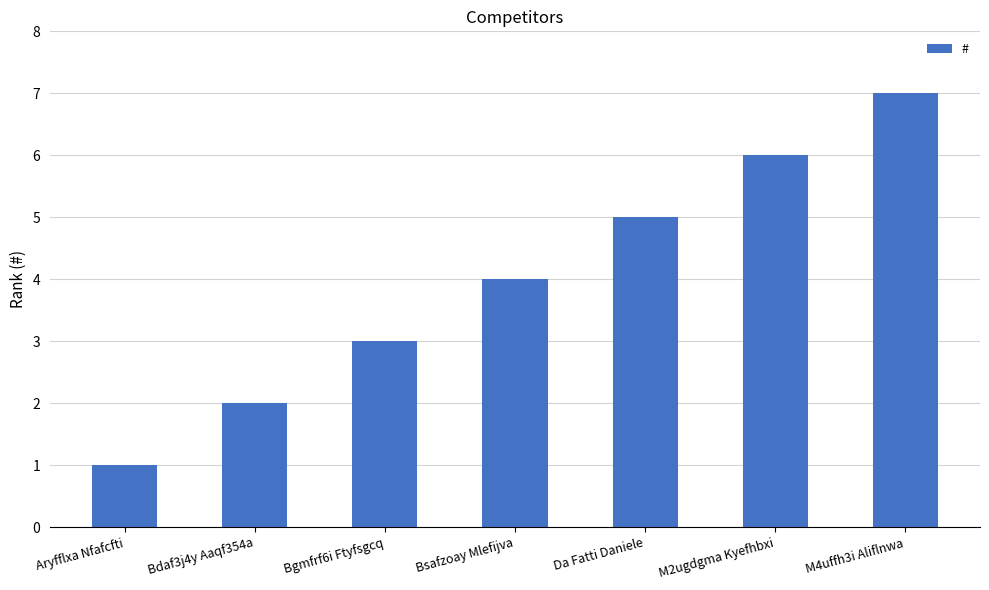

What is the approximate value at Bdaf3j4y Aaqf354a?

2